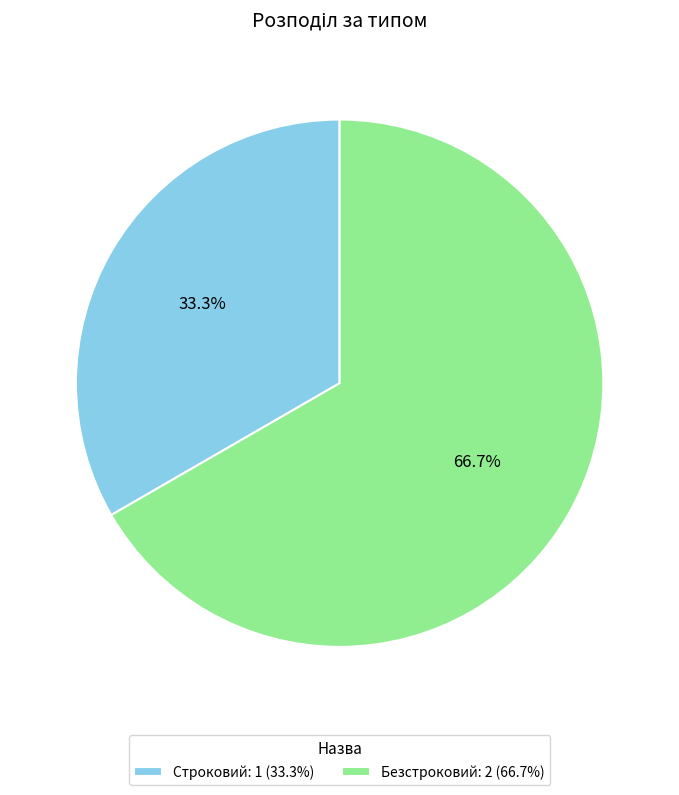

To the nearest percent, what percentage of the pie is Безстроковий?

67%